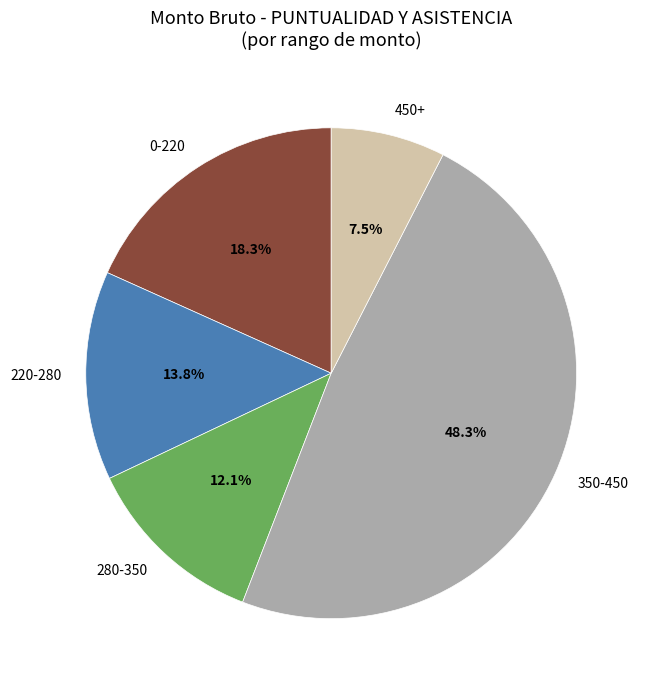

Is 450+ the majority of the pie?

No